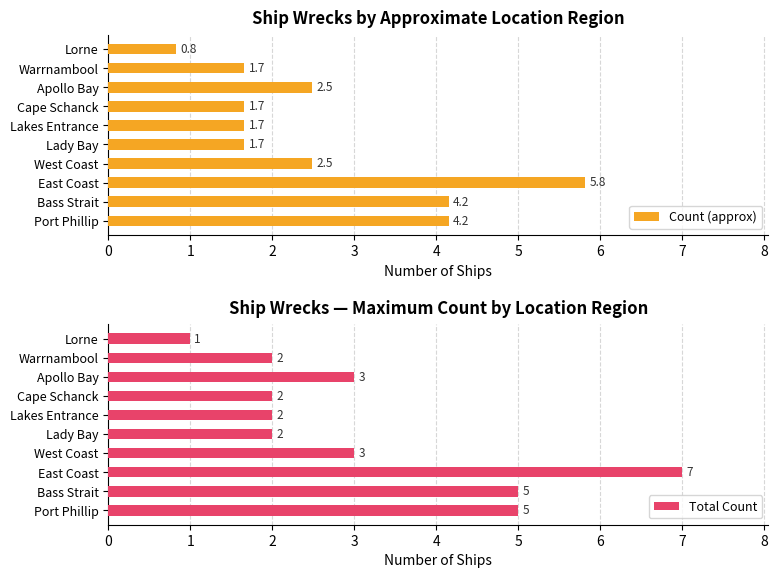

What is the minimum value for Count (approx)?

0.8